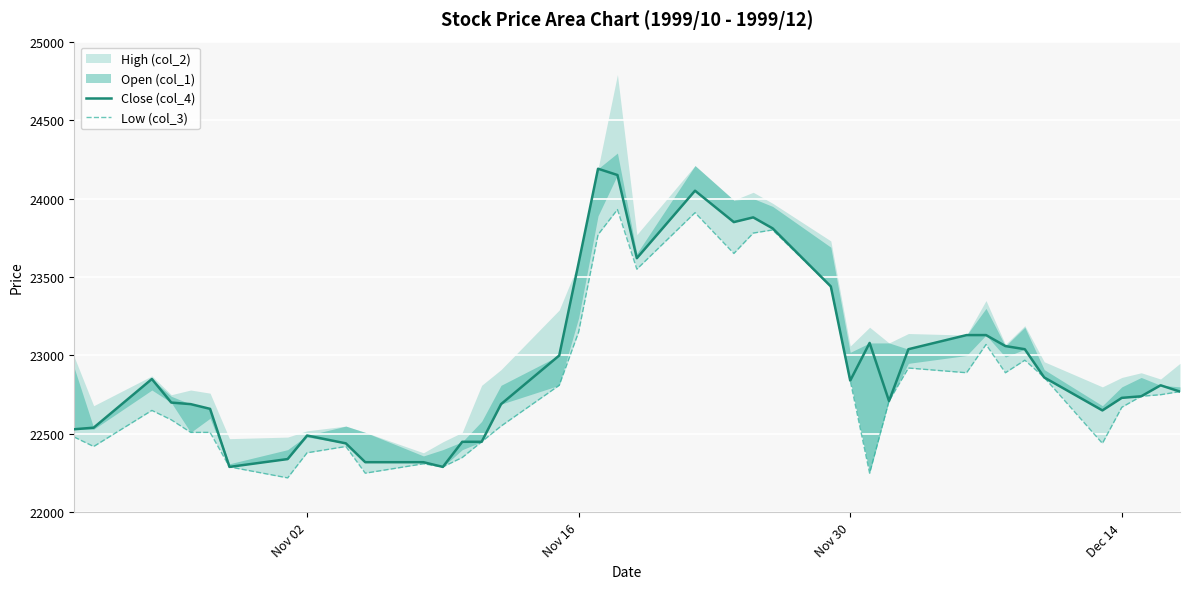

What is the lowest value of the Close (col_4) series?

22290